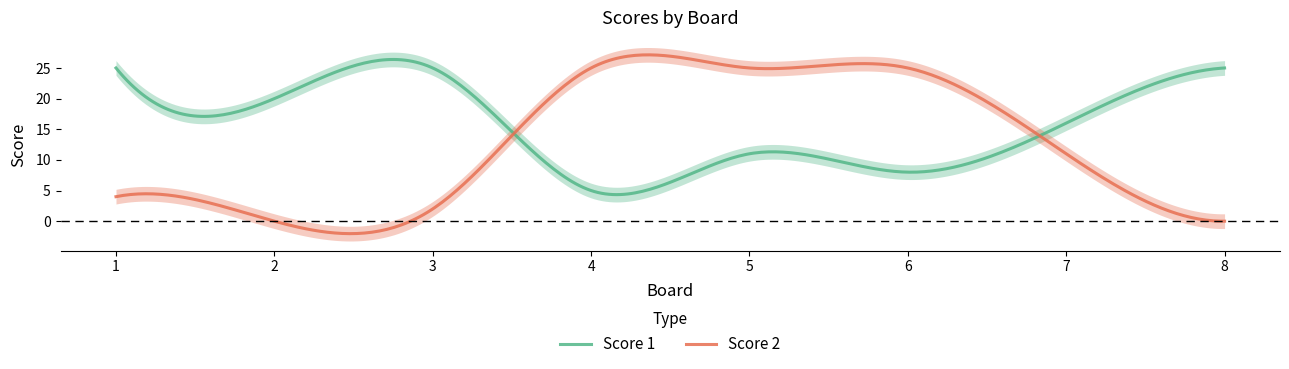

Reading right to left, extract all data points from this chart.

Score 1: 25	16	8	11	5	25	20	25
Score 2: 0	11	25	25	25	2	0	4